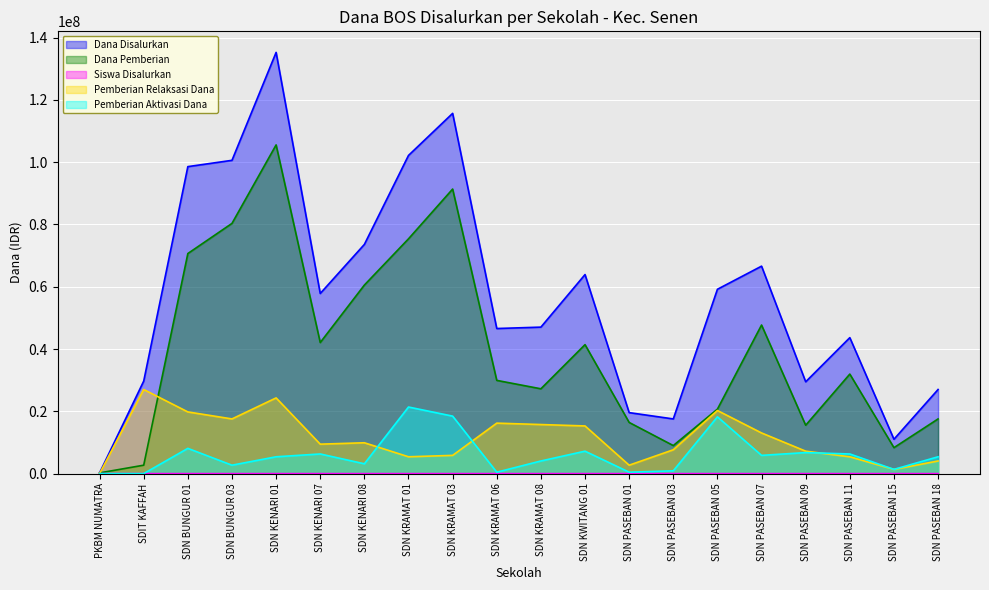

How many interior local peaks does the Dana Pemberian series have?

5